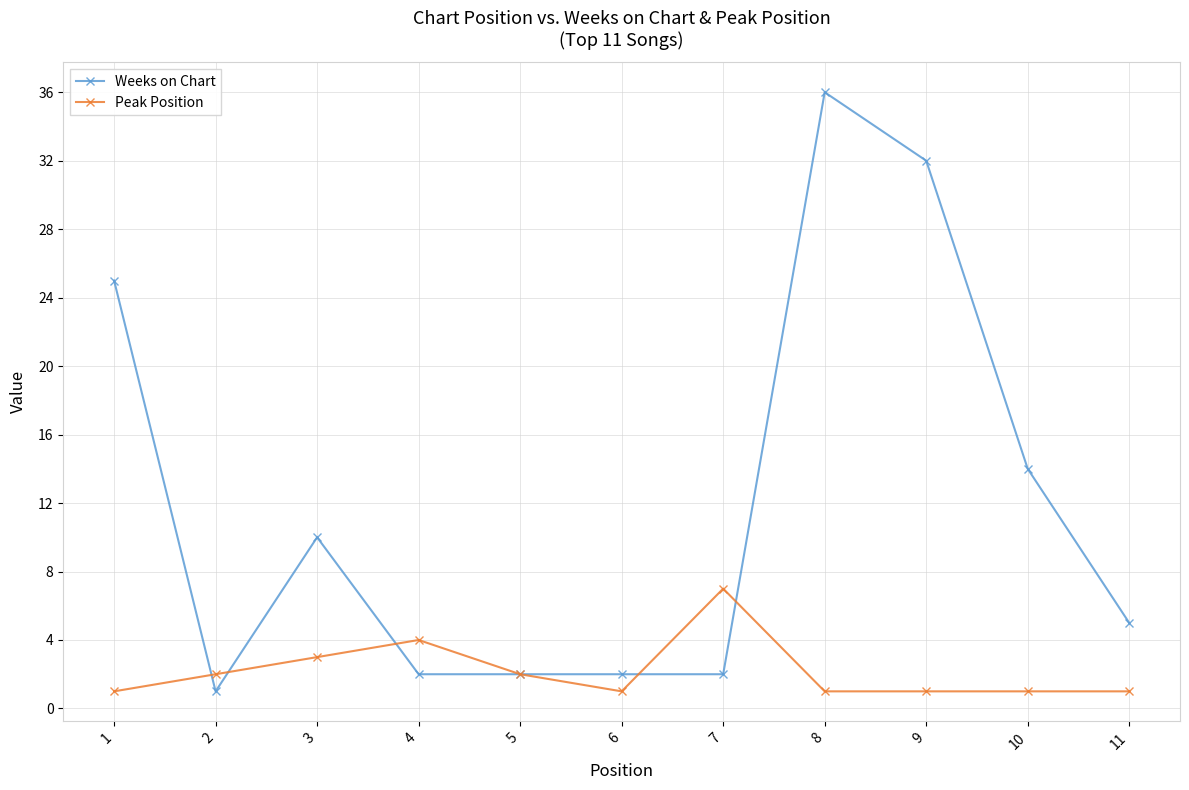

How many values in the Weeks on Chart series are below 5?

5